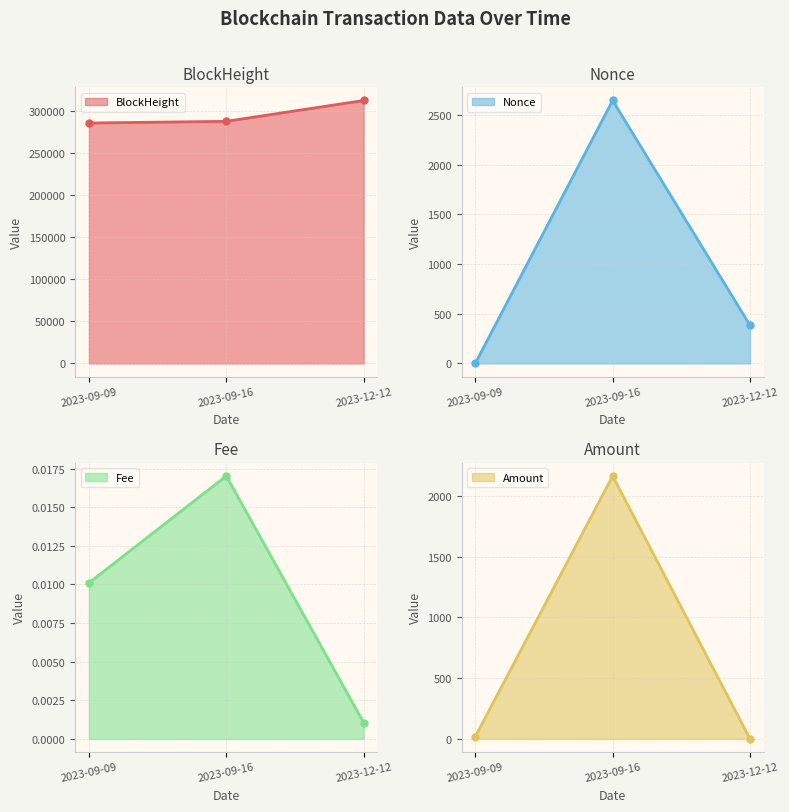

What are all the series names shown in the legend?

BlockHeight line, Nonce line, Fee line, Amount line